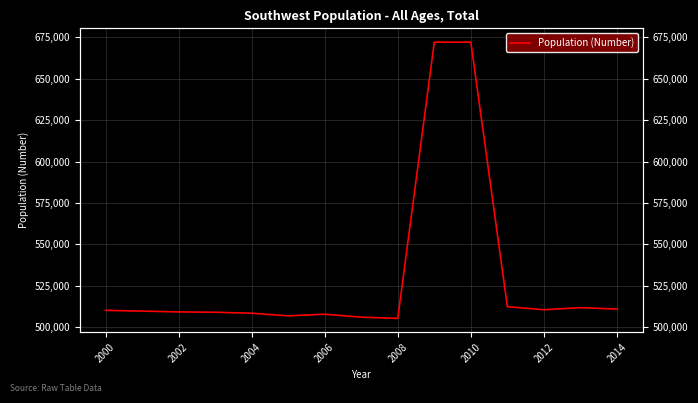

What is the sum of the values at 2014 and 2000?

1014898